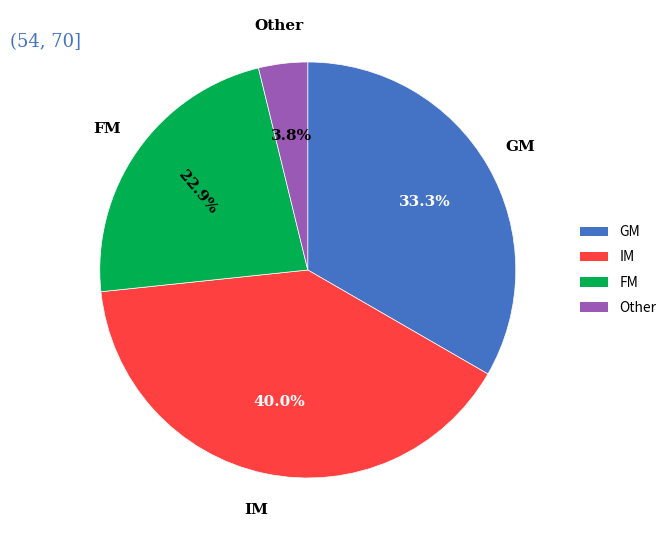

Is there a majority slice in this chart?

No